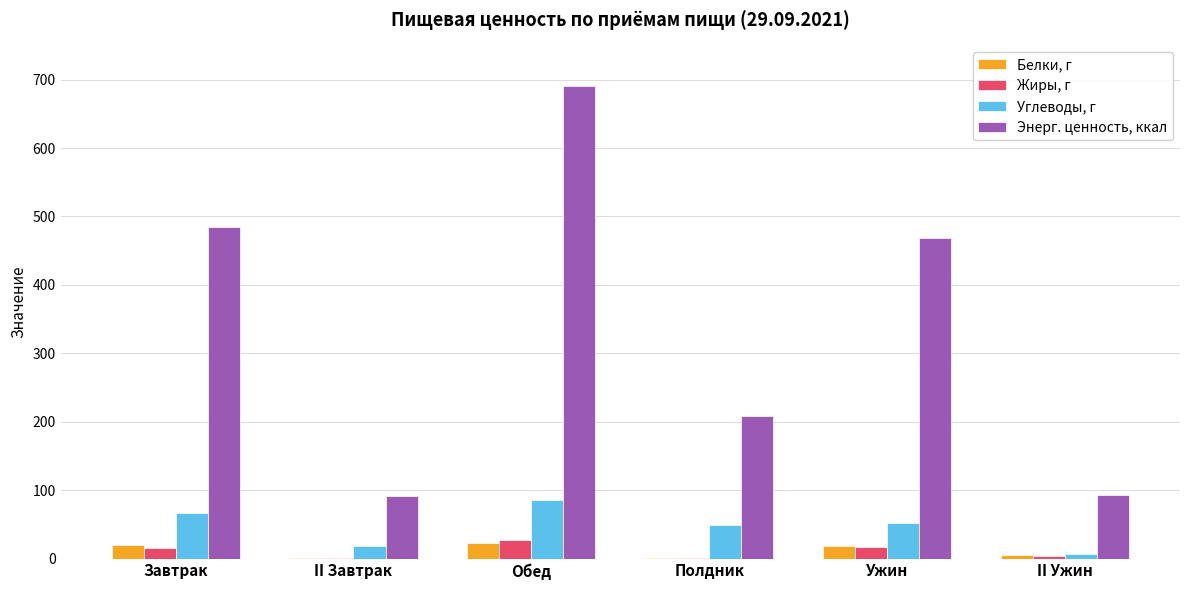

What is the sum of all Белки, г values?

68.2